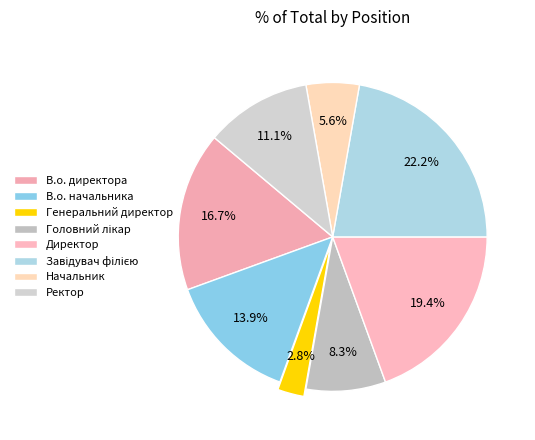

To the nearest percent, what portion does Начальник represent?

6%